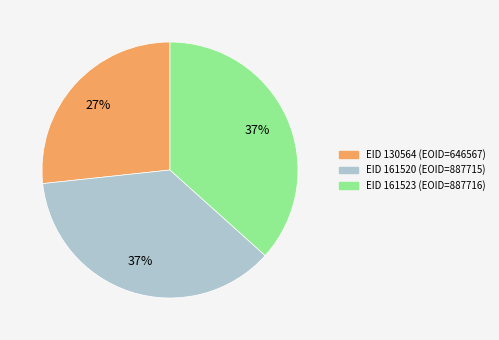

To the nearest percent, what is the average slice percentage?

33%